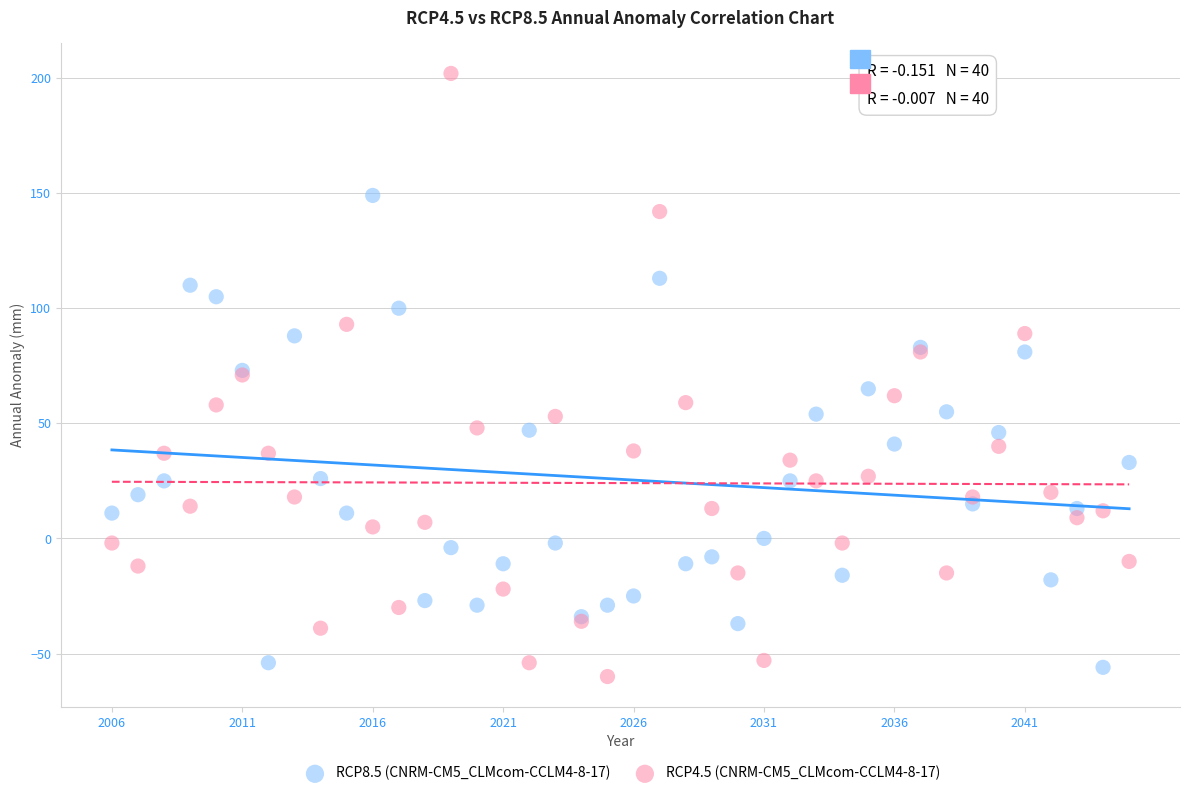

What is the X range (max minus min) for the scatter plot?

39